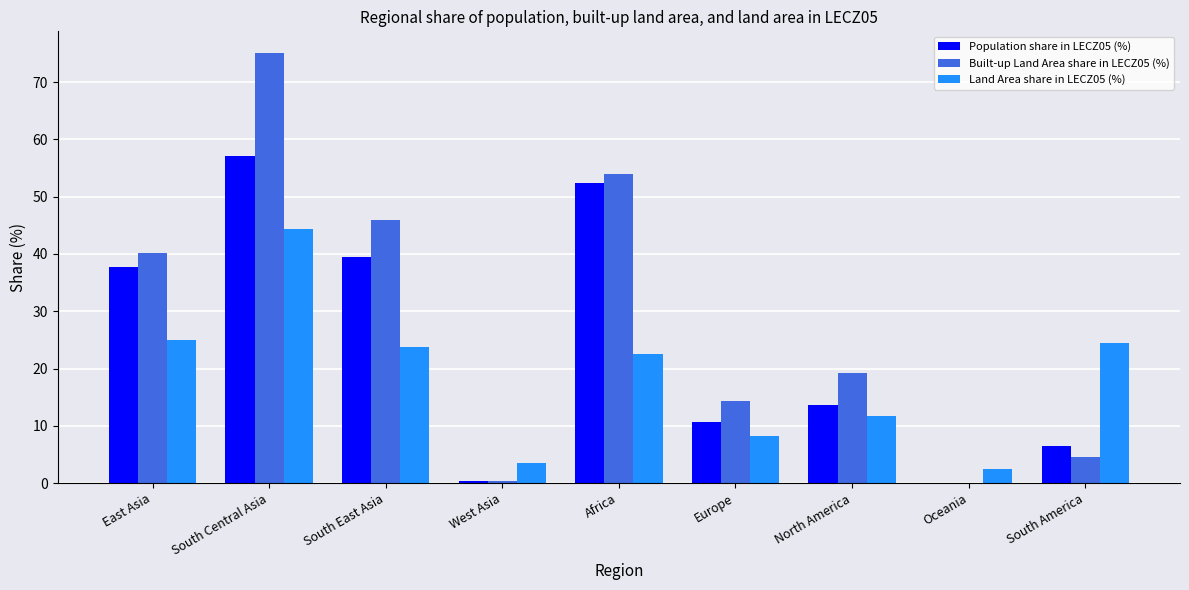

How many series are shown in this chart?

3